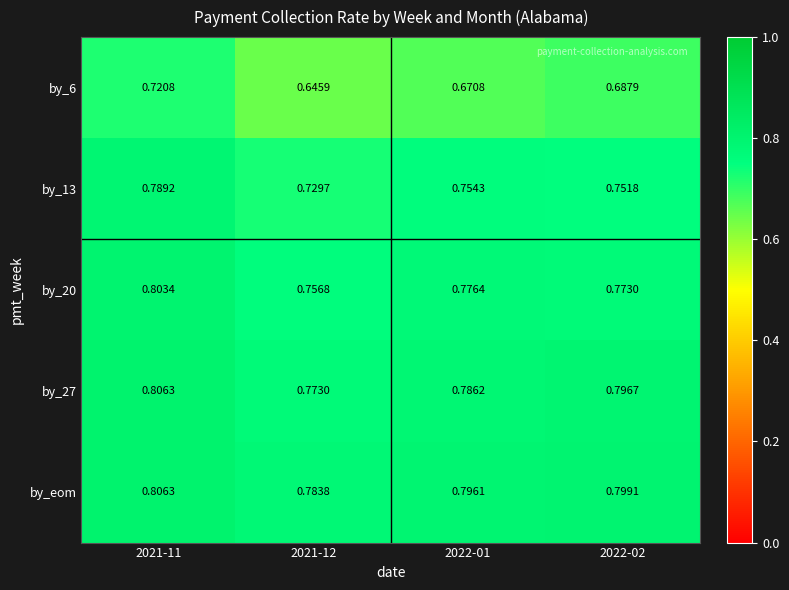

Which series has the largest total across all categories?

by_eom